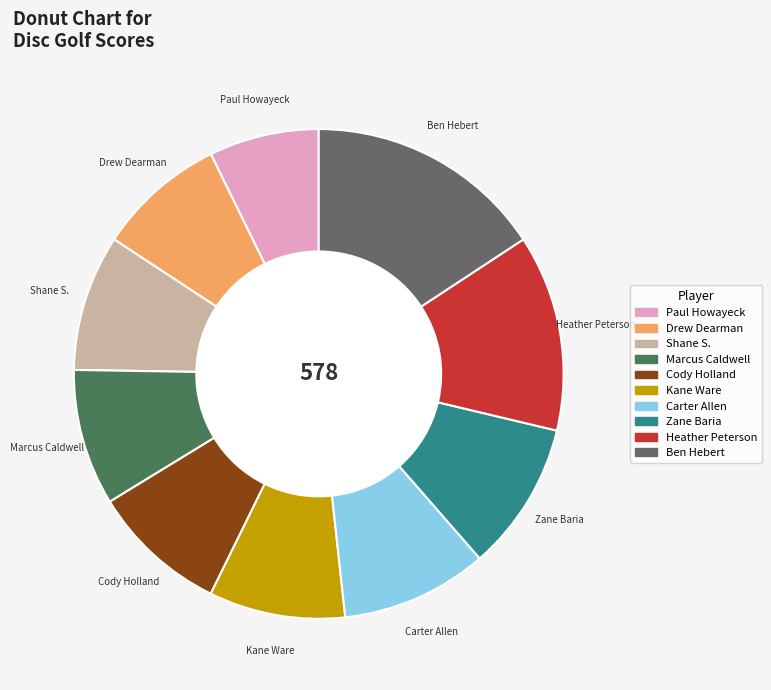

What is the largest slice in the pie chart?

Ben Hebert